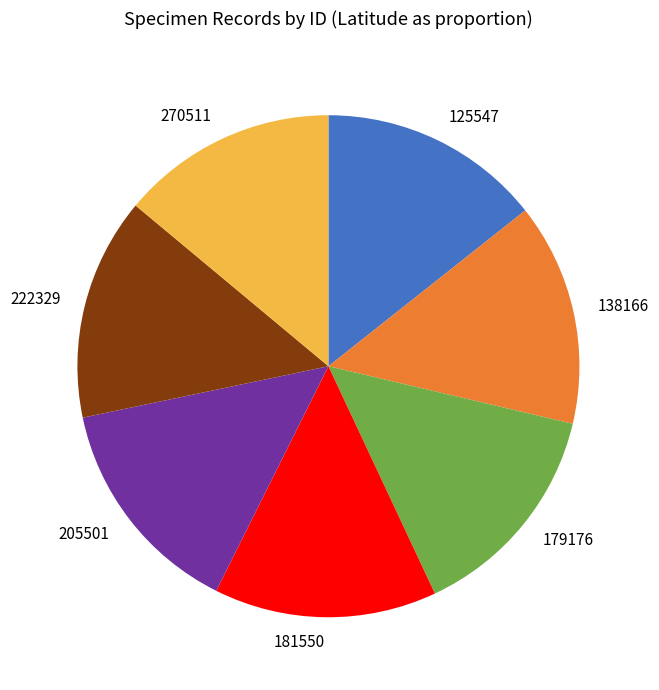

Count the number of slices in the pie.

7